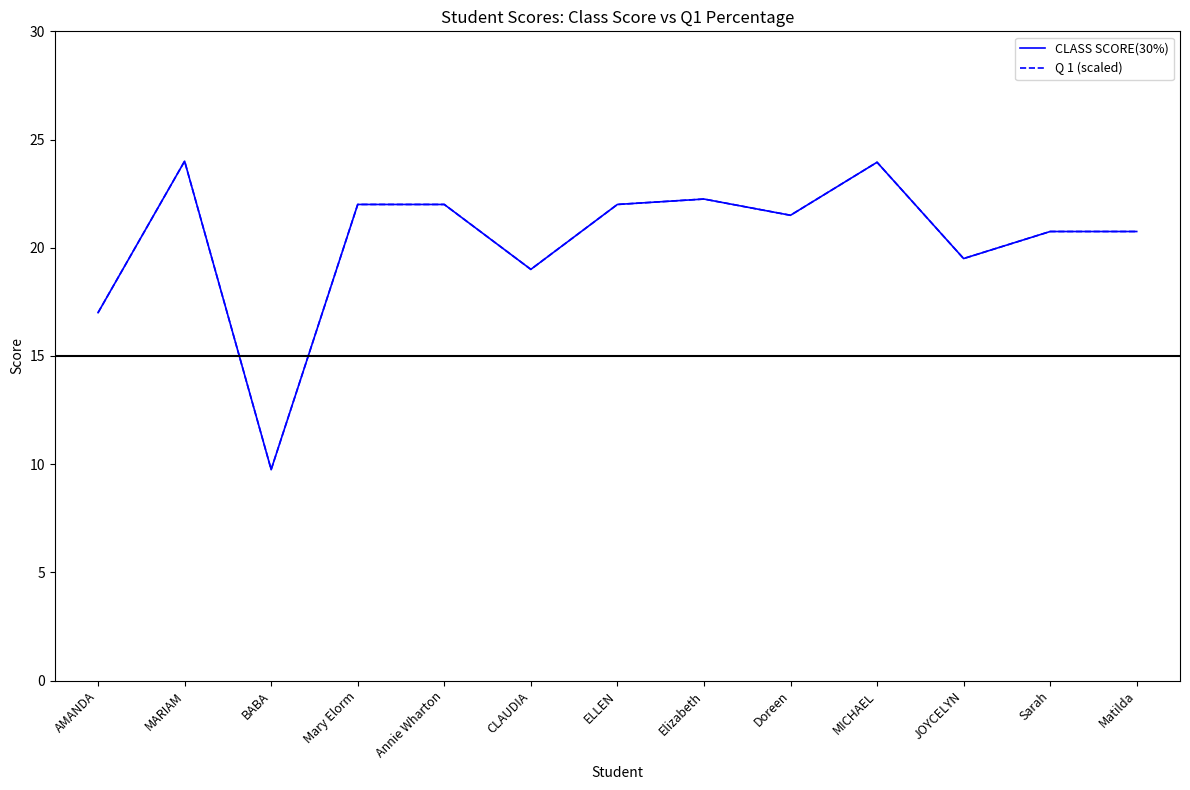

Is this an area chart (filled region under the line)?

No